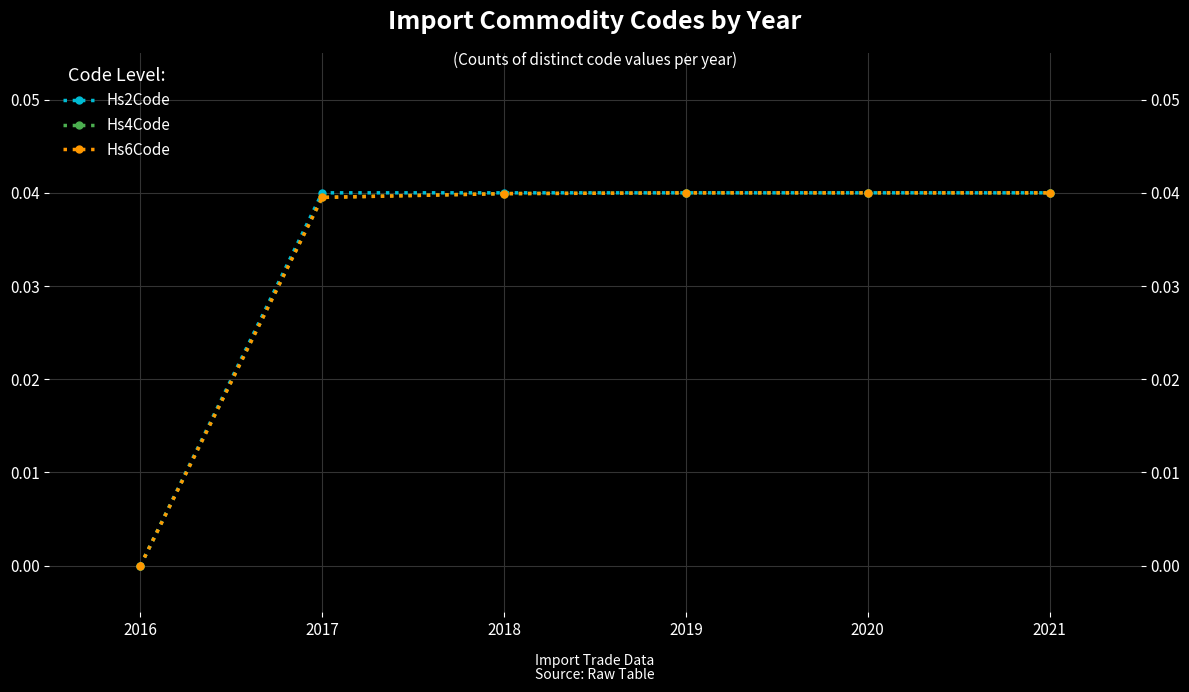

True or false: Hs4Code has a value of -0.0 at 2016.

False